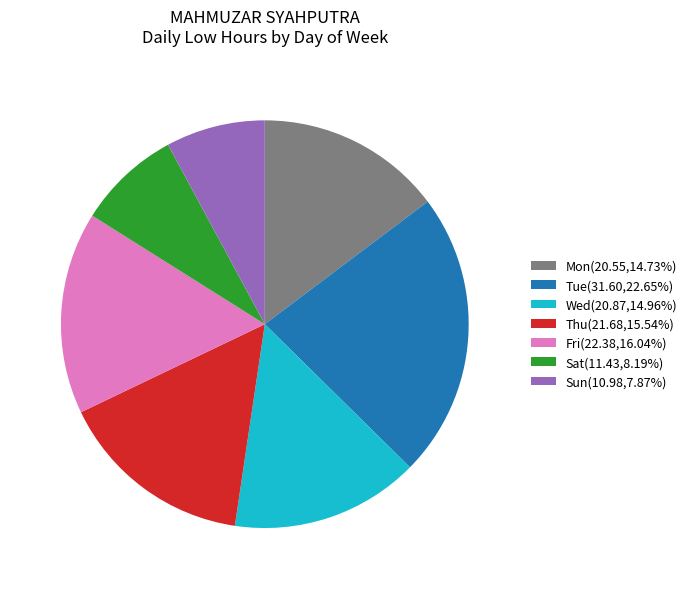

What is the ratio of the value at Sat(11.43,8.19%) to the value at Mon(20.55,14.73%)?

0.6